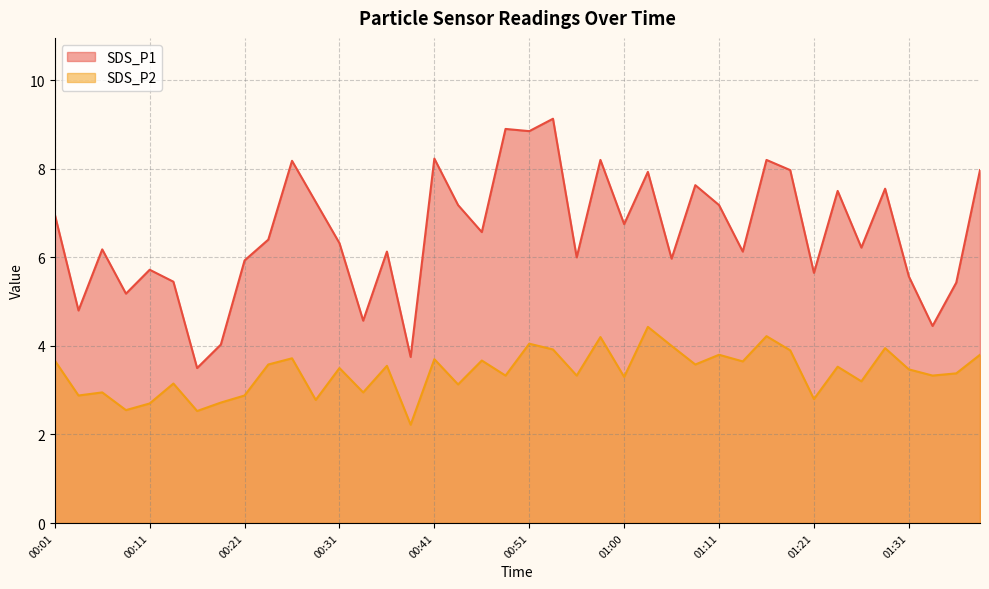

What position from the left is 00:36?

15